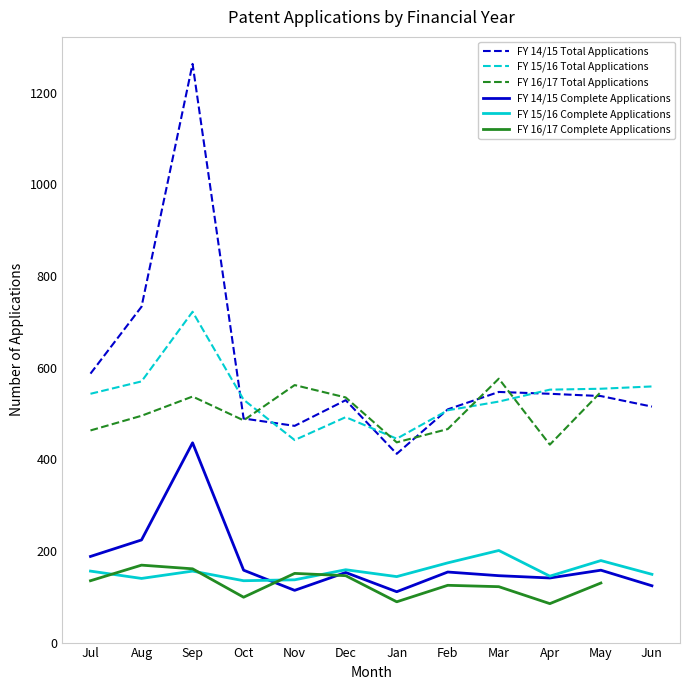

What is the label of the 9th point from the left?

Mar